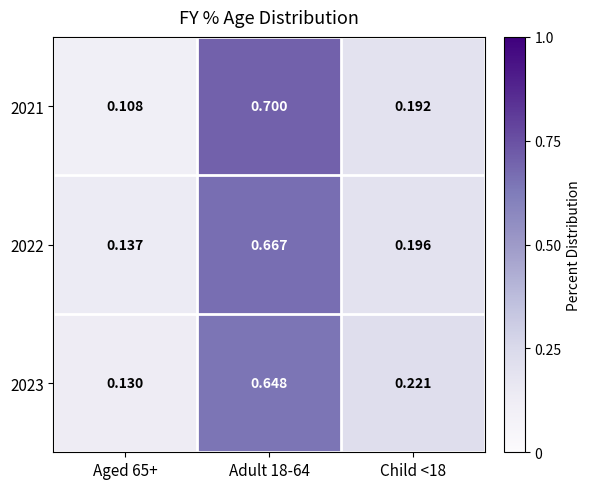

Is the value of 2021 at Adult 18-64 greater than the value of 2023 at Child <18?

Yes